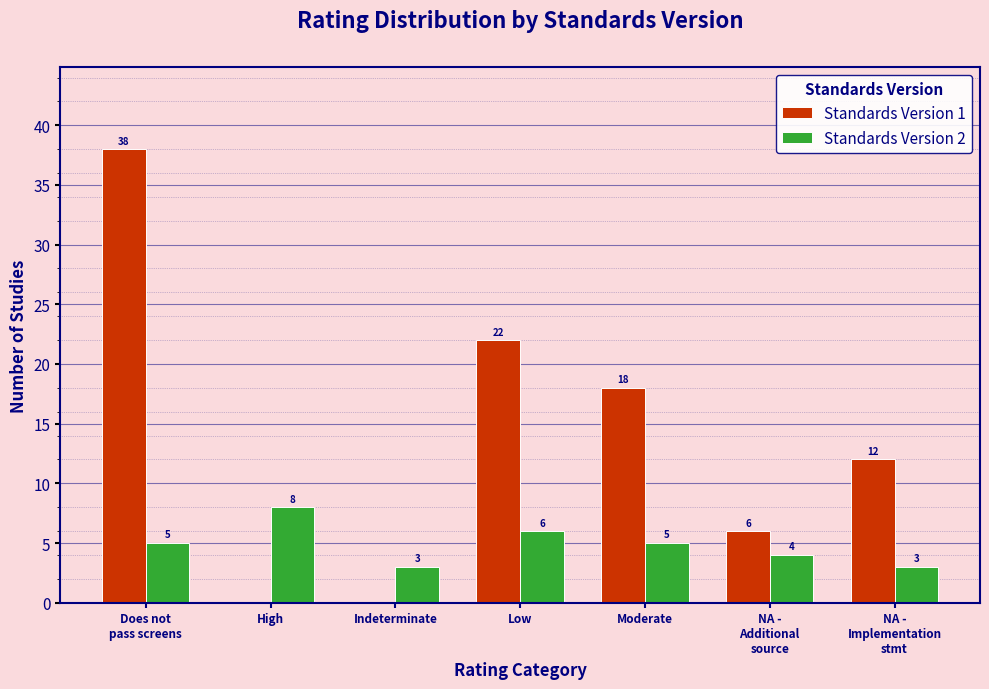

How many Standards Version 2 values are between 3 and 6?

6